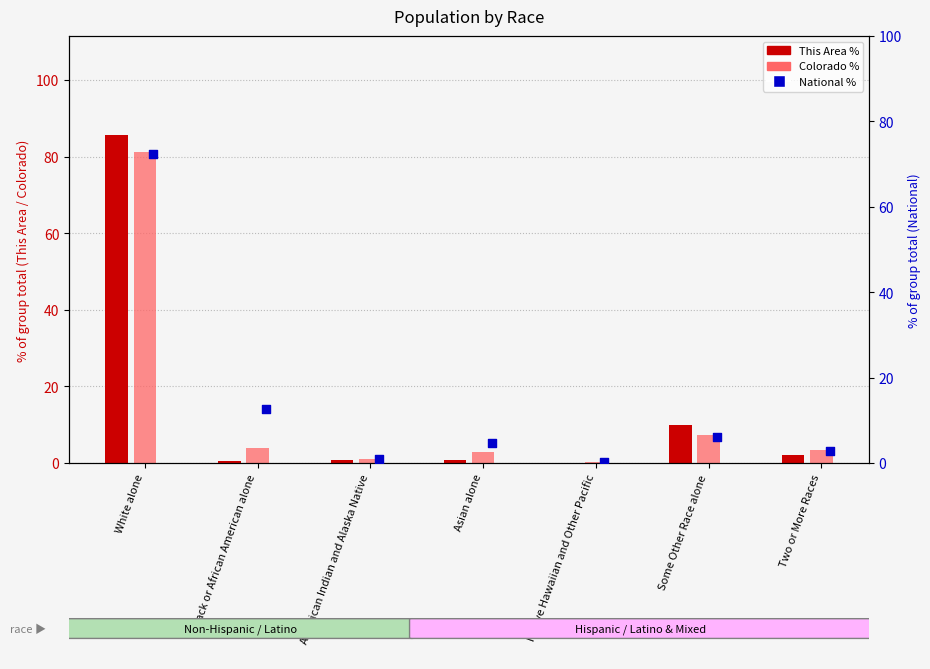

At how many categories does at least one series exceed 27?

1